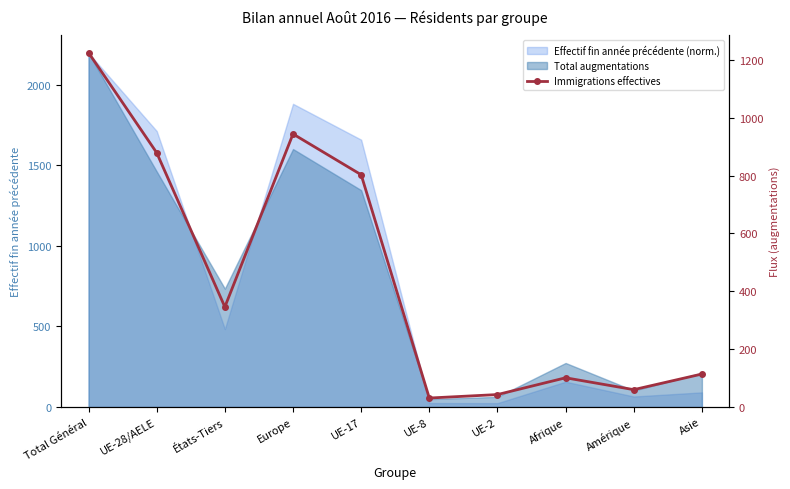

Reading right to left, transcribe all the data shown in this chart.

114	60	101	43	31	803	944	346	879	1225